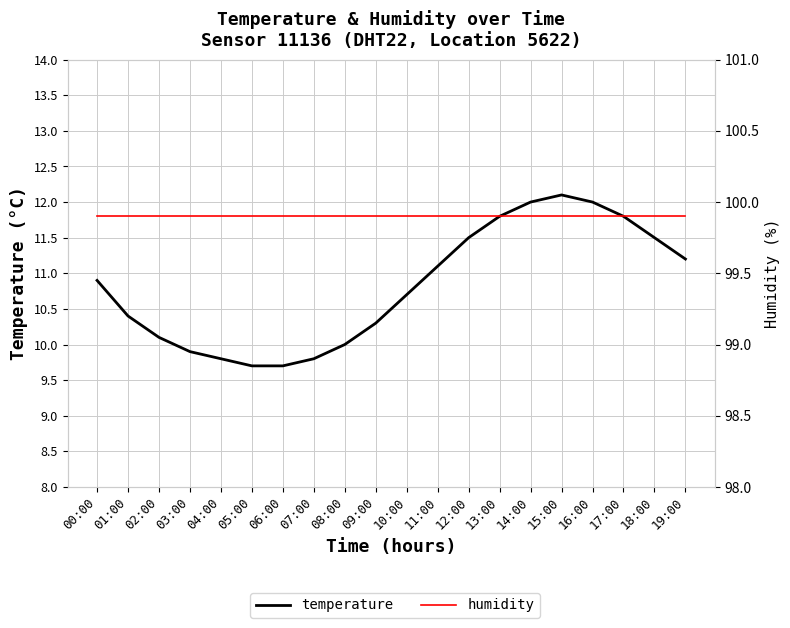

Reading right to left, list all the values displayed in this chart.

temperature: 11.2	11.5	11.8	12.0	12.1	12.0	11.8	11.5	11.1	10.7	10.3	10.0	9.8	9.7	9.7	9.8	9.9	10.1	10.4	10.9
humidity: 99.9	99.9	99.9	99.9	99.9	99.9	99.9	99.9	99.9	99.9	99.9	99.9	99.9	99.9	99.9	99.9	99.9	99.9	99.9	99.9